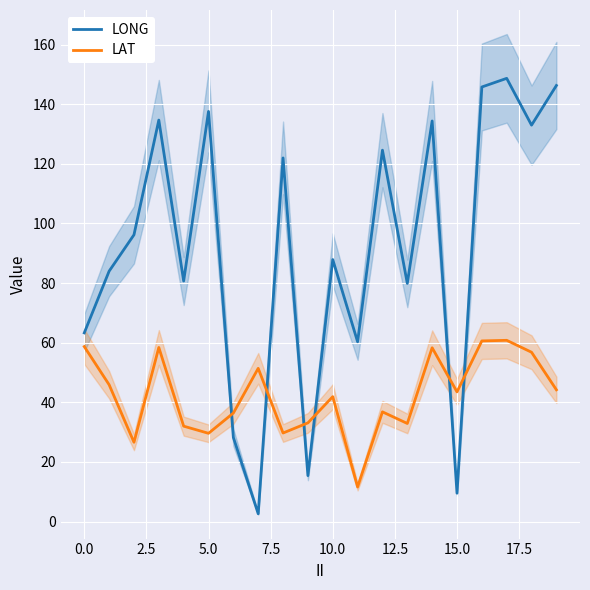

What is the label of the 11th point from the left?

10